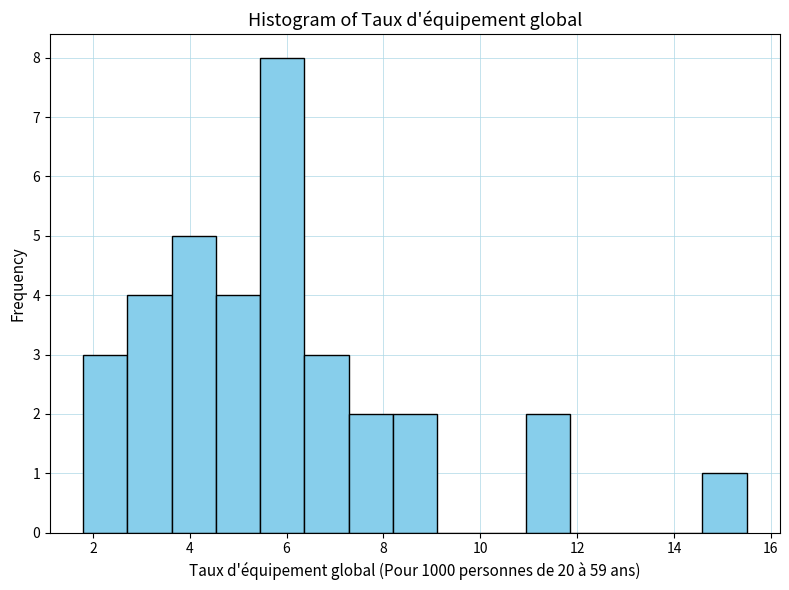

What is the height of the bar covering 6.4 to 7.2 on the x-axis? Neither the bar edges nor the heights are printed on the chart, so give them approximately, as read against the axes.

3